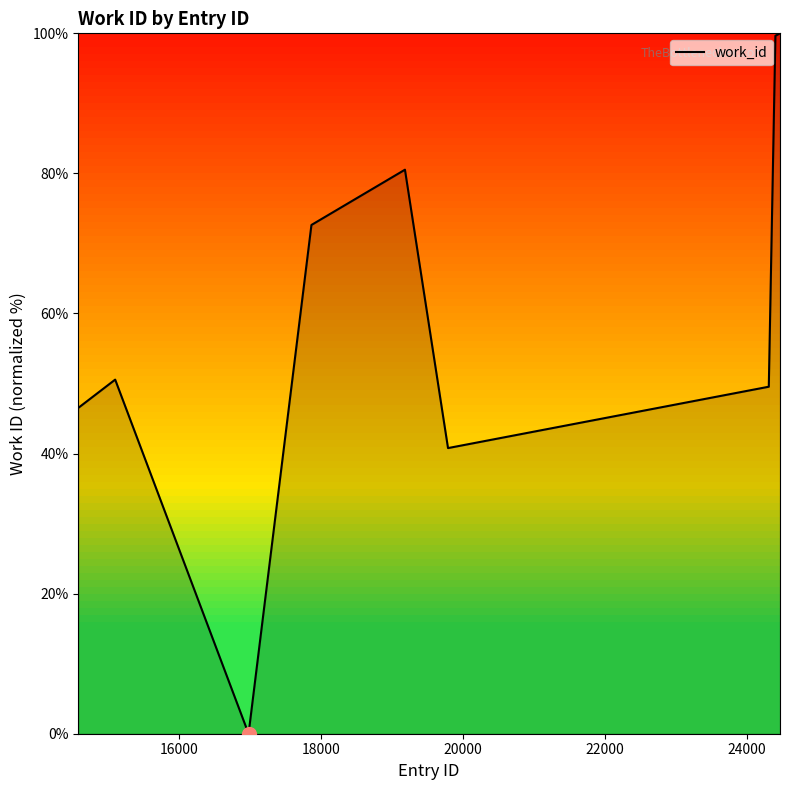

What is the maximum value shown in the chart?

100.0